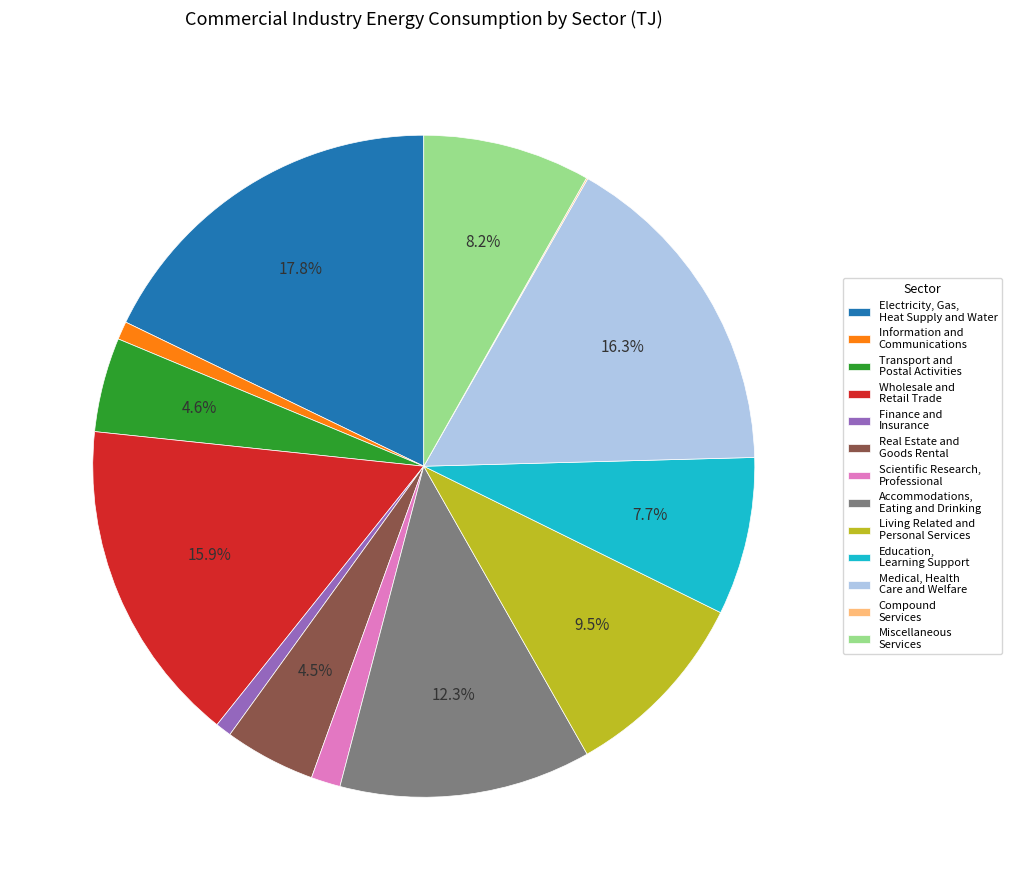

Is Wholesale and Retail Trade the majority of the pie?

No